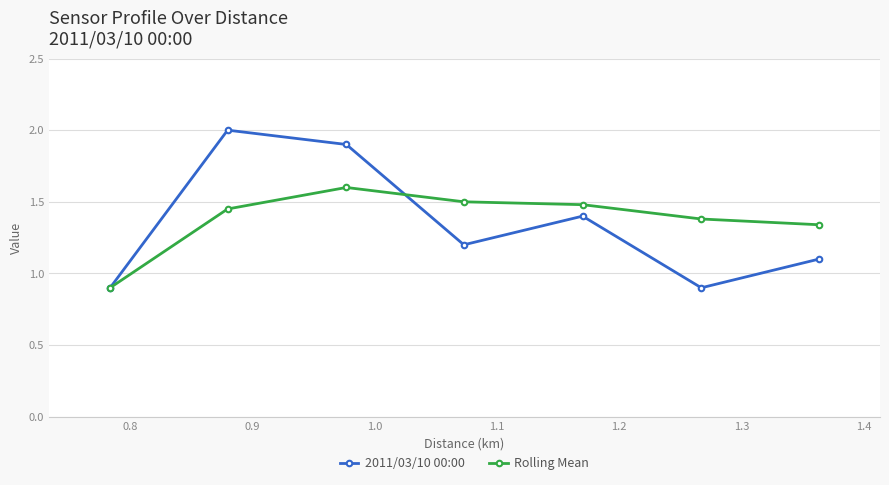

Does the chart display data point markers on the line(s)?

Yes